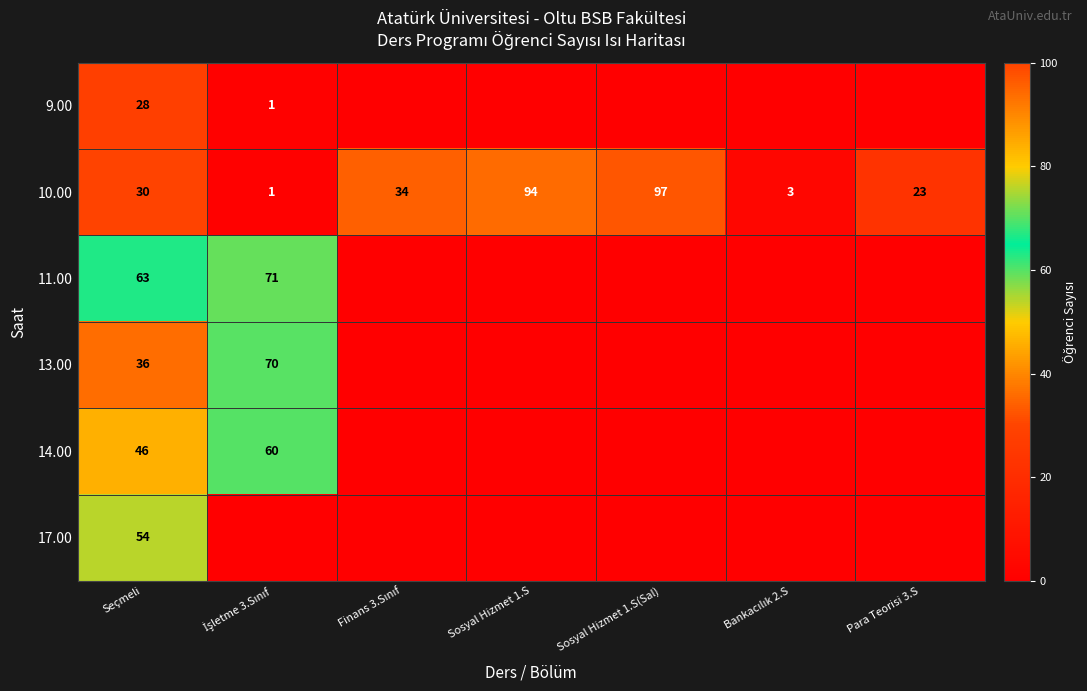

Which category has the lowest value across all series?

Finans 3.Sınıf